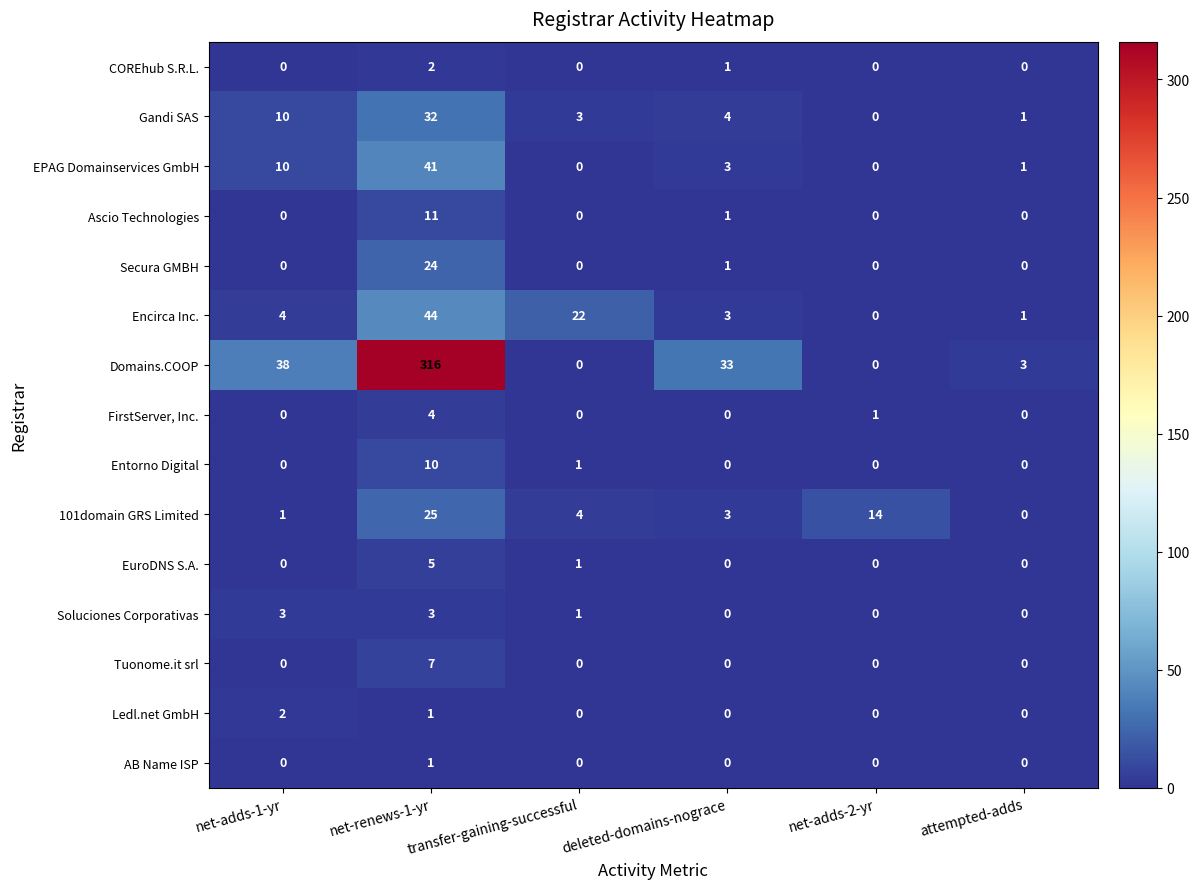

Count the number of data series in this chart.

15